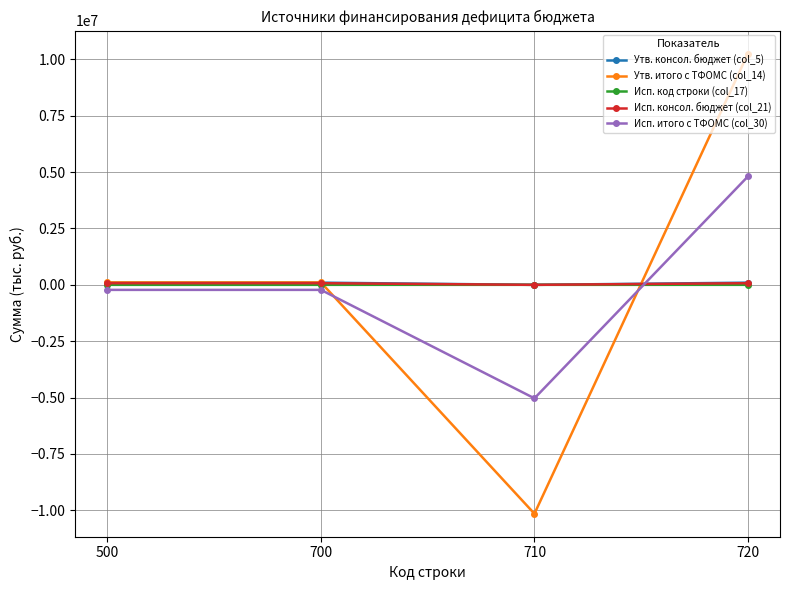

Count the number of categories in the chart.

4